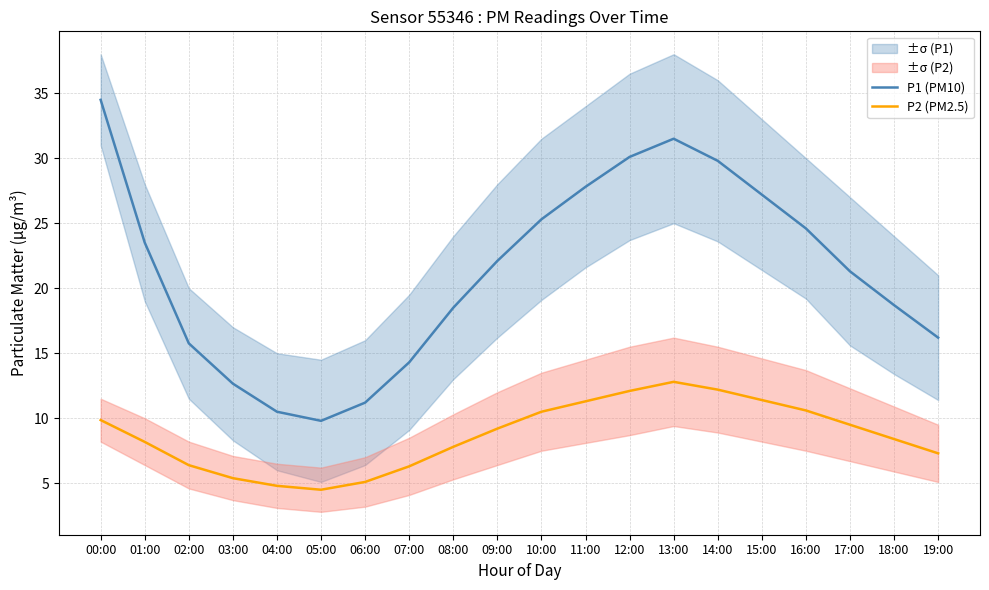

What is the difference between the P2 (PM2.5) values at 07:00 and 00:00?

3.6